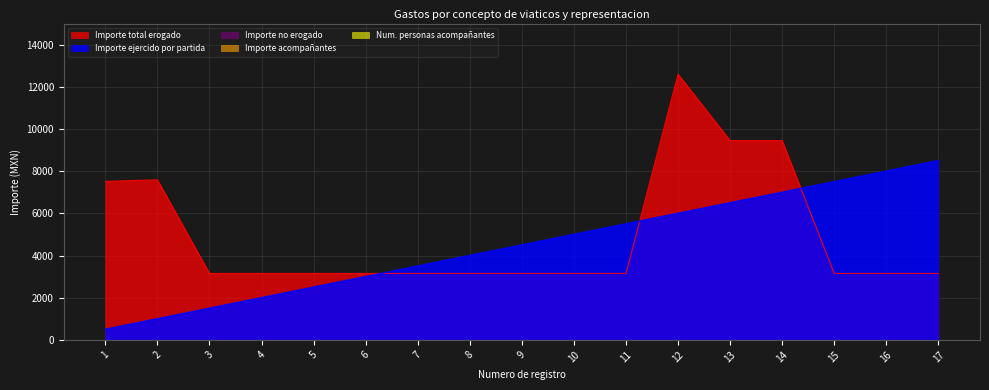

Which category has the highest value across all series?

12